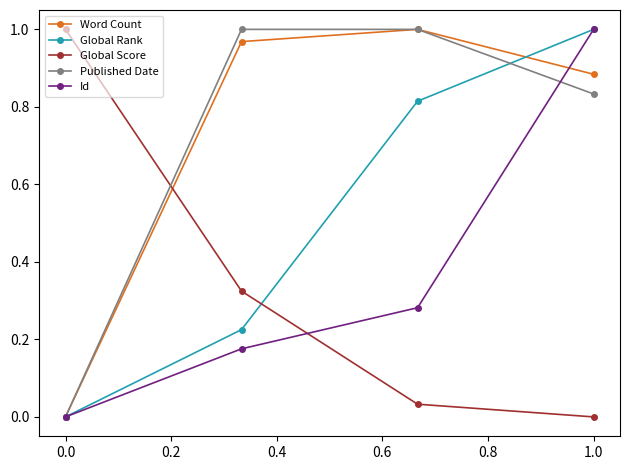

True or false: Word Count and Global Score cross at least once.

True